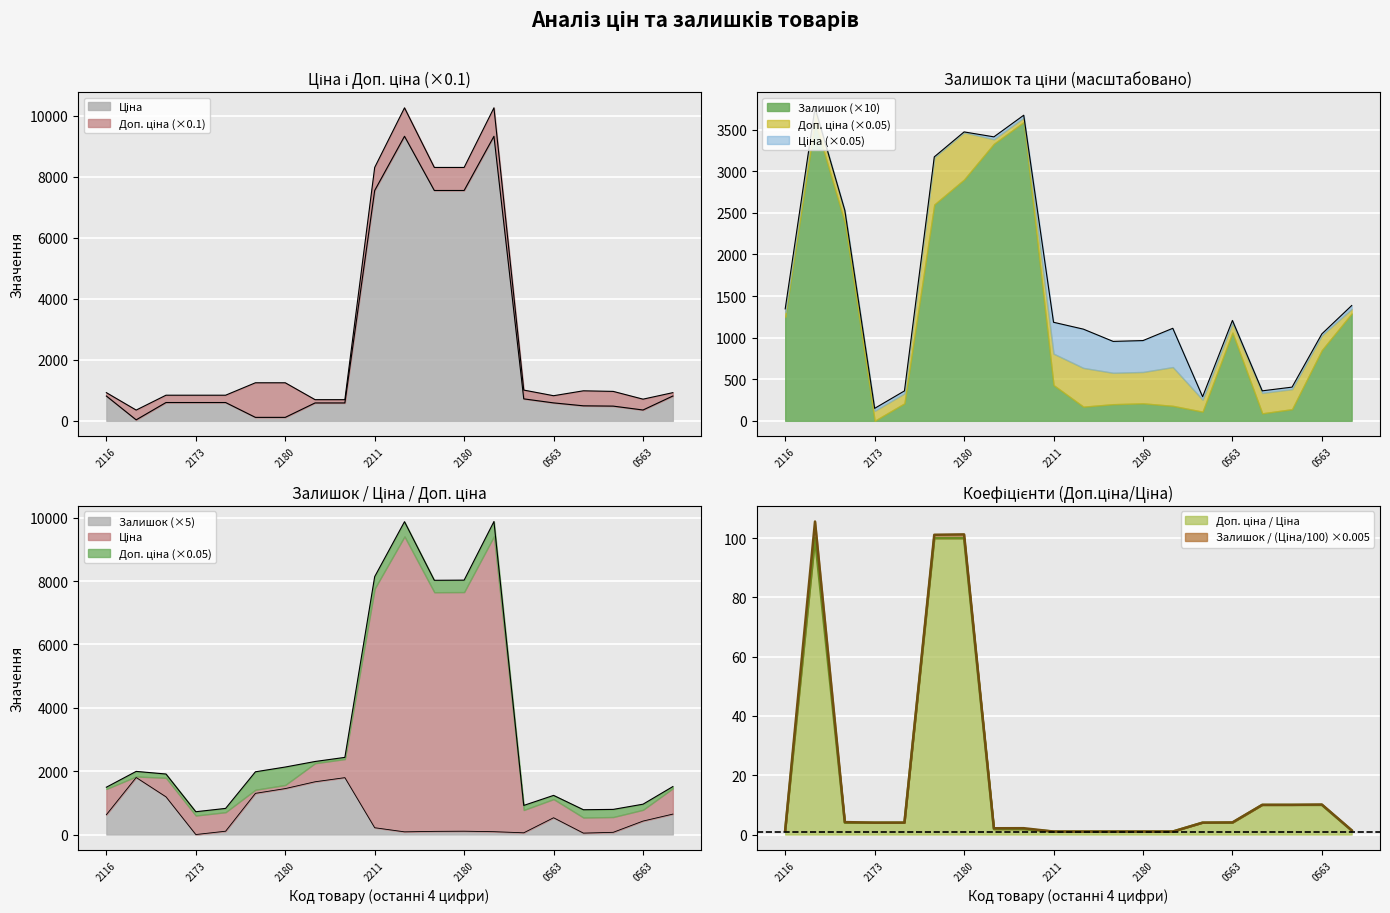

List the labels in order of Ціна value, smallest first.

283972211, 247132181, 247132180, 283310563, 283340563, 283370563, 271712228, 271712227, 283220563, 249092174, 249092173, 249092172, 283280563, 282502116, 282502117, 284392211, 247052181, 247052180, 273702193, 273702194